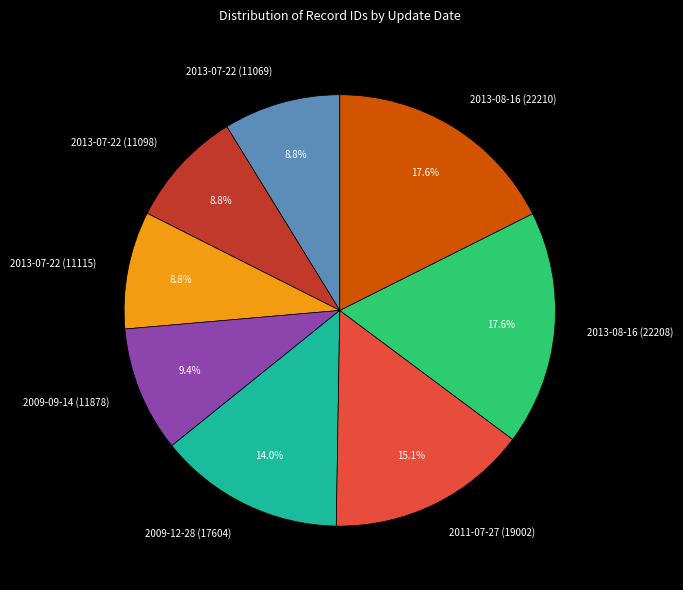

To the nearest percent, what is the difference between the largest and smallest slice percentages?

9%